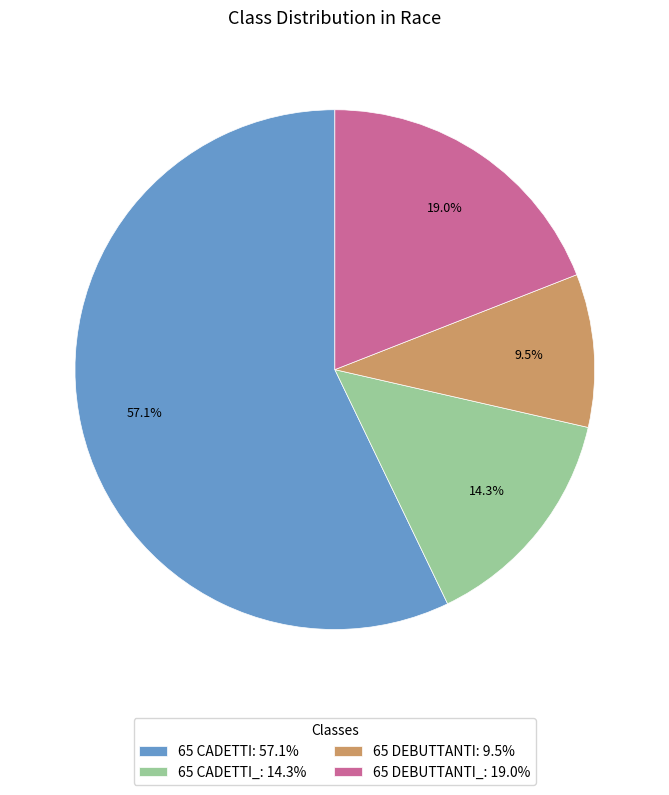

Rank the categories by value from highest to lowest.

65 CADETTI: 57.1%, 65 DEBUTTANTI_: 19.0%, 65 CADETTI_: 14.3%, 65 DEBUTTANTI: 9.5%